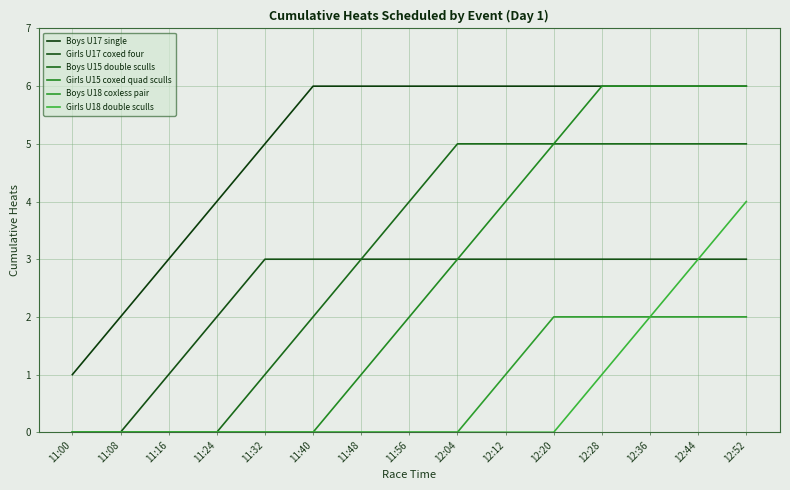

How many lines are shown in the chart?

6